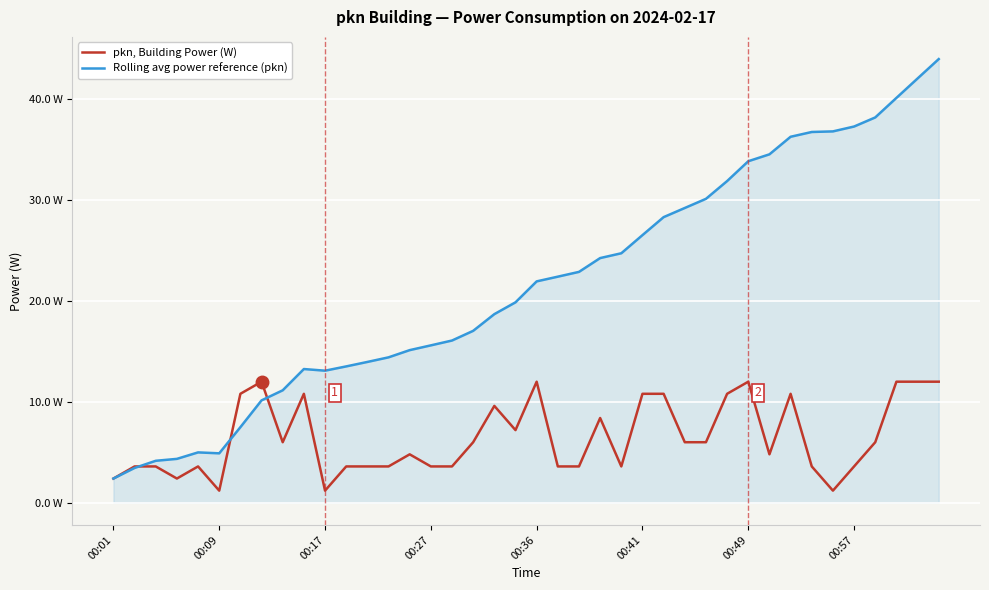

How many interior local valleys does the Rolling avg power reference (pkn) series have?

2